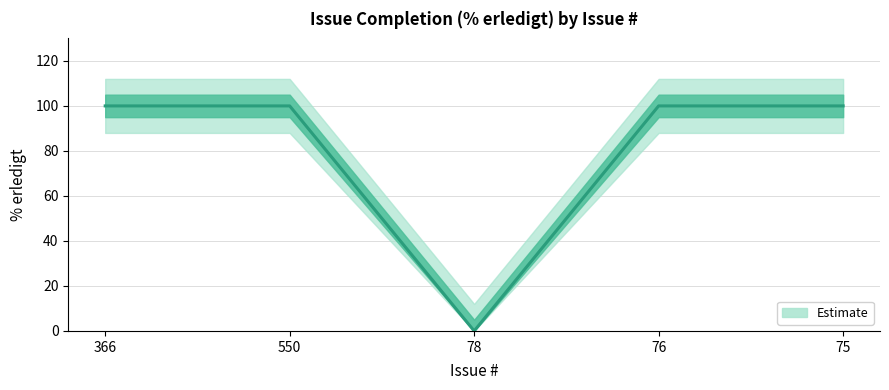

What is the value of the 4th point from the left?

100